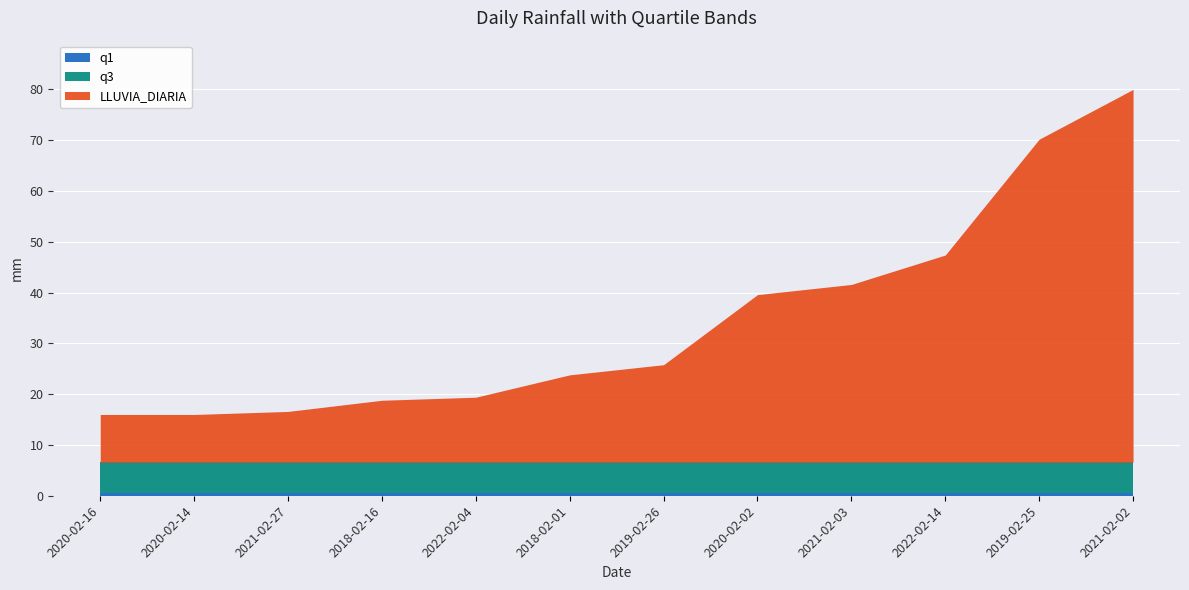

Which category has the highest value across all series?

2021-02-02